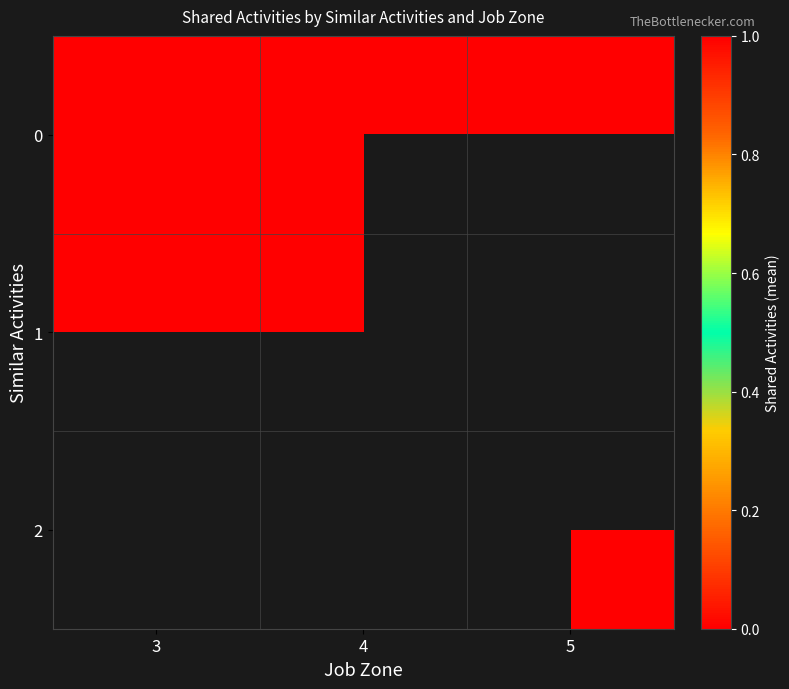

At how many categories does at least one series exceed 0?

3